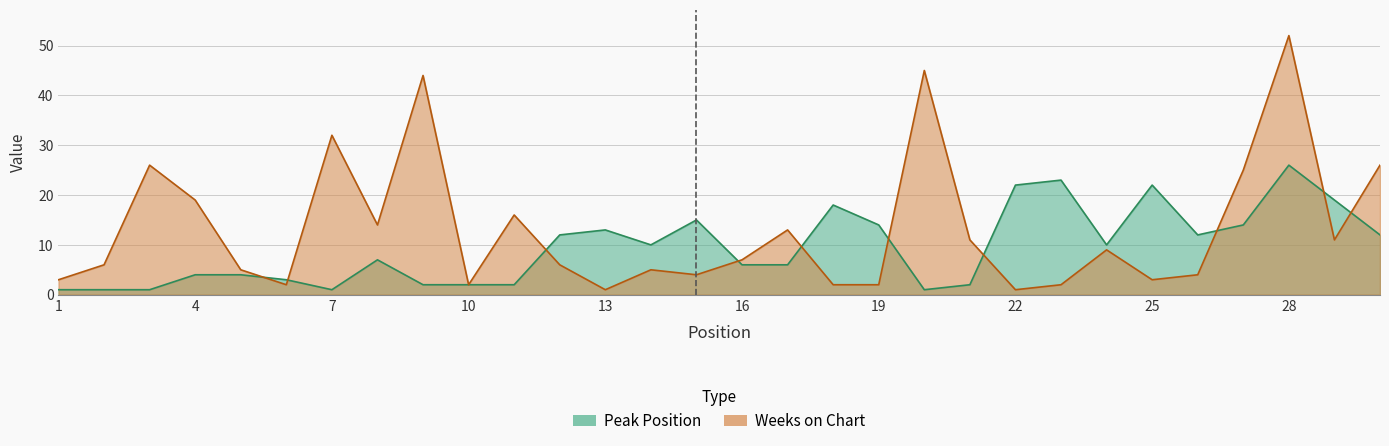

In Peak Position, how many points are higher than both neighbors (excluding endpoints)?

7